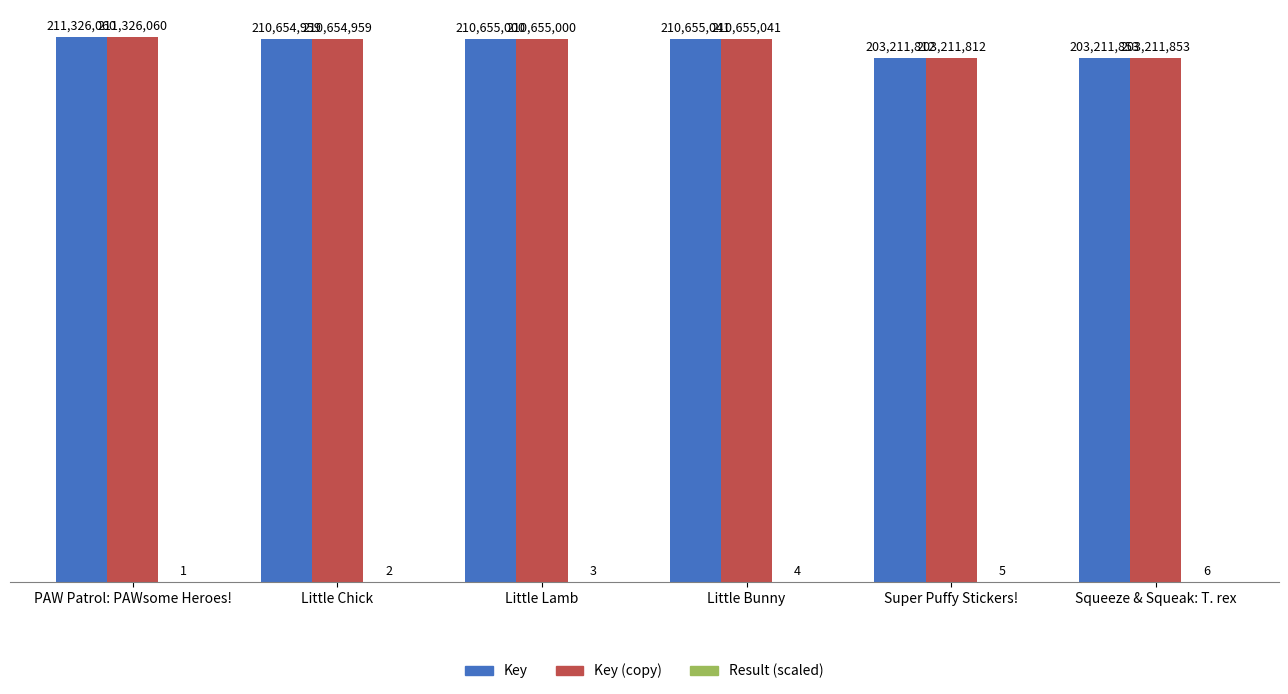

What is the total value across all series at Super Puffy Stickers!?

406428624